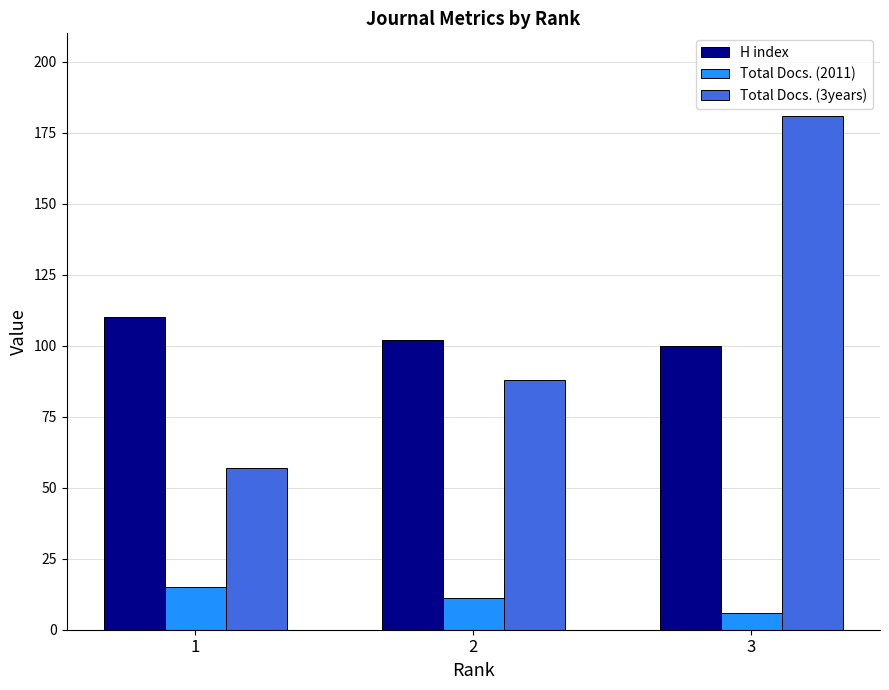

Where is Total Docs. (3years) nearest to the value 119?

2